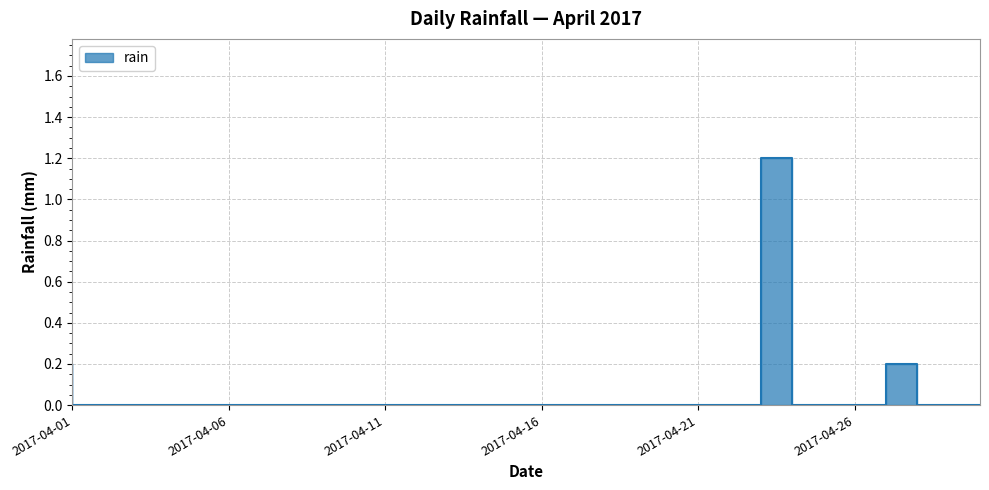

List the labels in order of value, smallest first.

2017-04-02, 2017-04-03, 2017-04-04, 2017-04-05, 2017-04-06, 2017-04-07, 2017-04-08, 2017-04-09, 2017-04-10, 2017-04-11, 2017-04-12, 2017-04-13, 2017-04-14, 2017-04-15, 2017-04-16, 2017-04-17, 2017-04-18, 2017-04-19, 2017-04-20, 2017-04-21, 2017-04-22, 2017-04-23, 2017-04-25, 2017-04-26, 2017-04-27, 2017-04-29, 2017-04-30, 2017-04-01, 2017-04-28, 2017-04-24